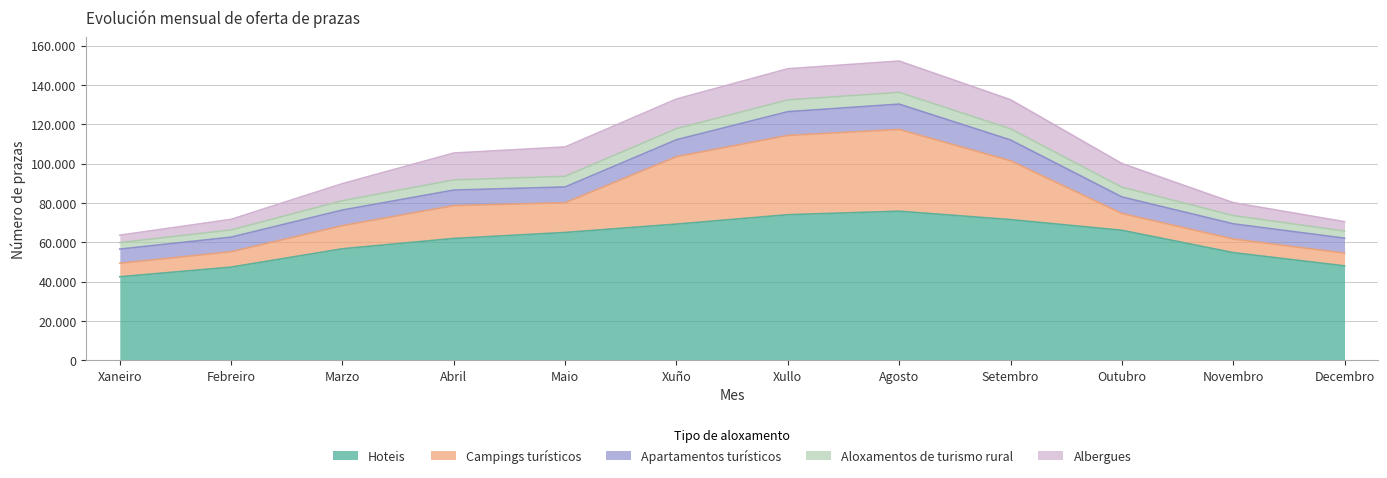

The value of Aloxamentos de turismo rural at Xullo is 5981. True or false?

True